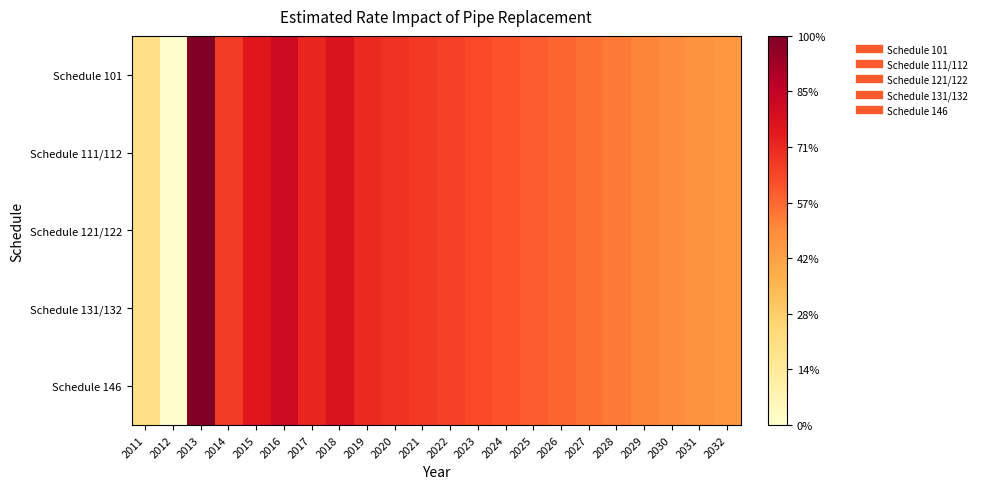

How many categories are shown in the chart?

22